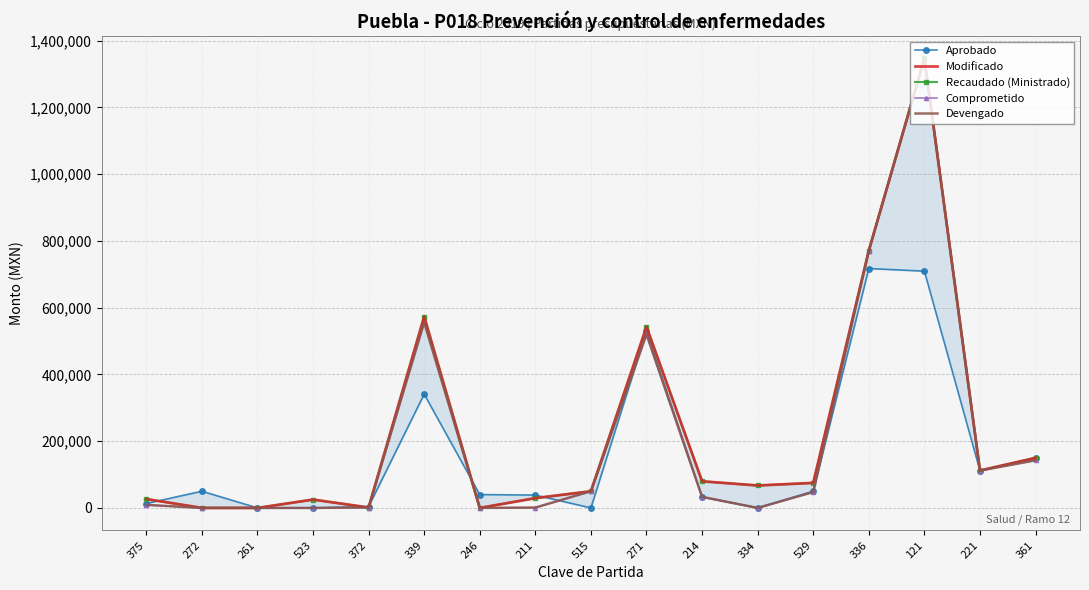

Reading left to right, list all the values displayed in this chart.

Aprobado: 13200.0	50000.0	0.0	0.0	4000.0	341000.0	40000.0	38488.6	0.0	529200.0	33000.0	0.0	50000.0	717415.0	709506.0	112000.0	150000.0
Modificado: 26562.6	0.0	0.0	25000.0	1200.0	573566.6	0.0	29319.3	50000.0	542800.0	79800.0	67219.6	75000.0	770945.6	1346803.0	112000.0	150000.0
Recaudado (Ministrado): 26562.6	0.0	0.0	25000.0	1200.0	573566.6	0.0	29319.3	50000.0	542800.0	79800.0	67219.6	75000.0	770945.6	1346803.0	112000.0	150000.0
Comprometido: 9045.7	0.0	0.0	0.0	1200.0	555911.2	0.0	959.9	49996.0	520072.2	32999.9	0.0	47601.0	770945.6	1346643.0	111944.0	142680.0
Devengado: 9045.7	0.0	0.0	0.0	1200.0	555911.2	0.0	959.9	49996.0	520072.2	32999.9	0.0	47601.0	770945.6	1346643.0	111944.0	142680.0